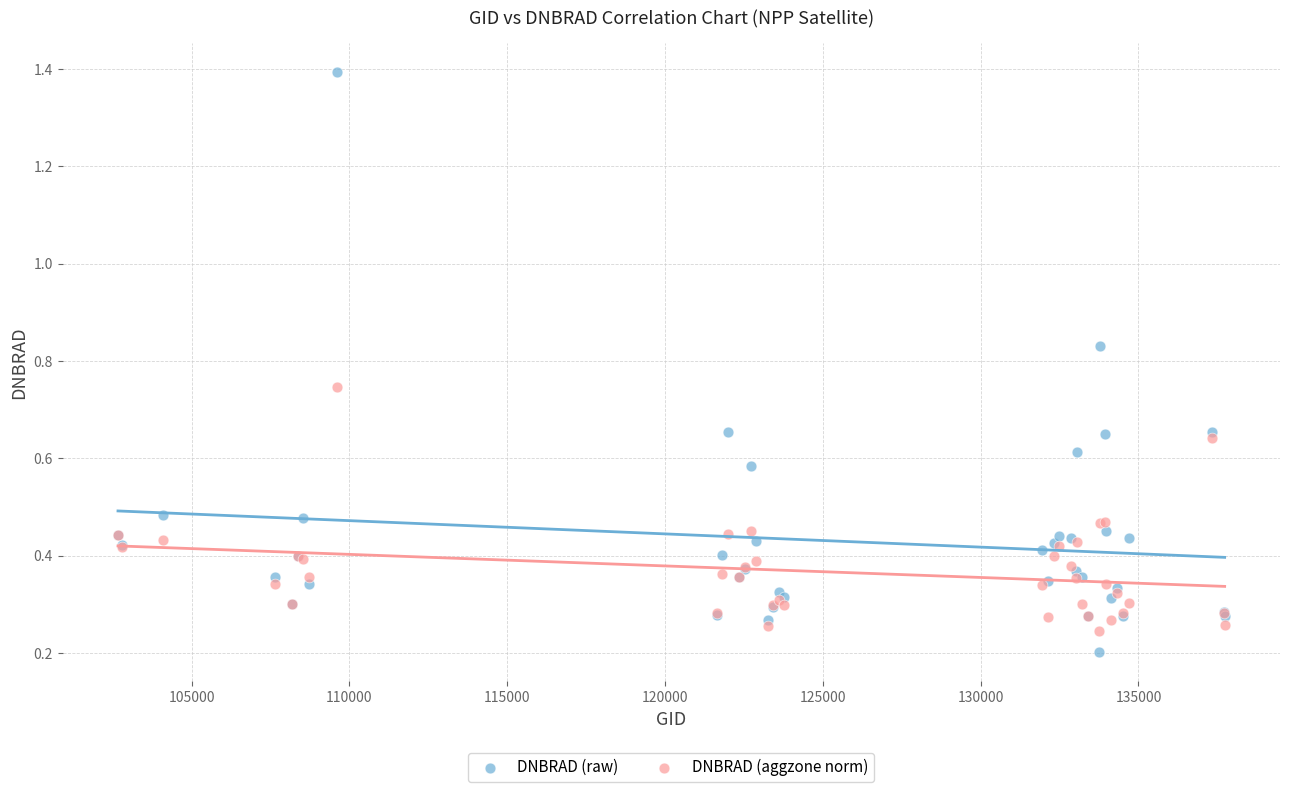

Which series reaches the maximum Y coordinate?

DNBRAD (raw)